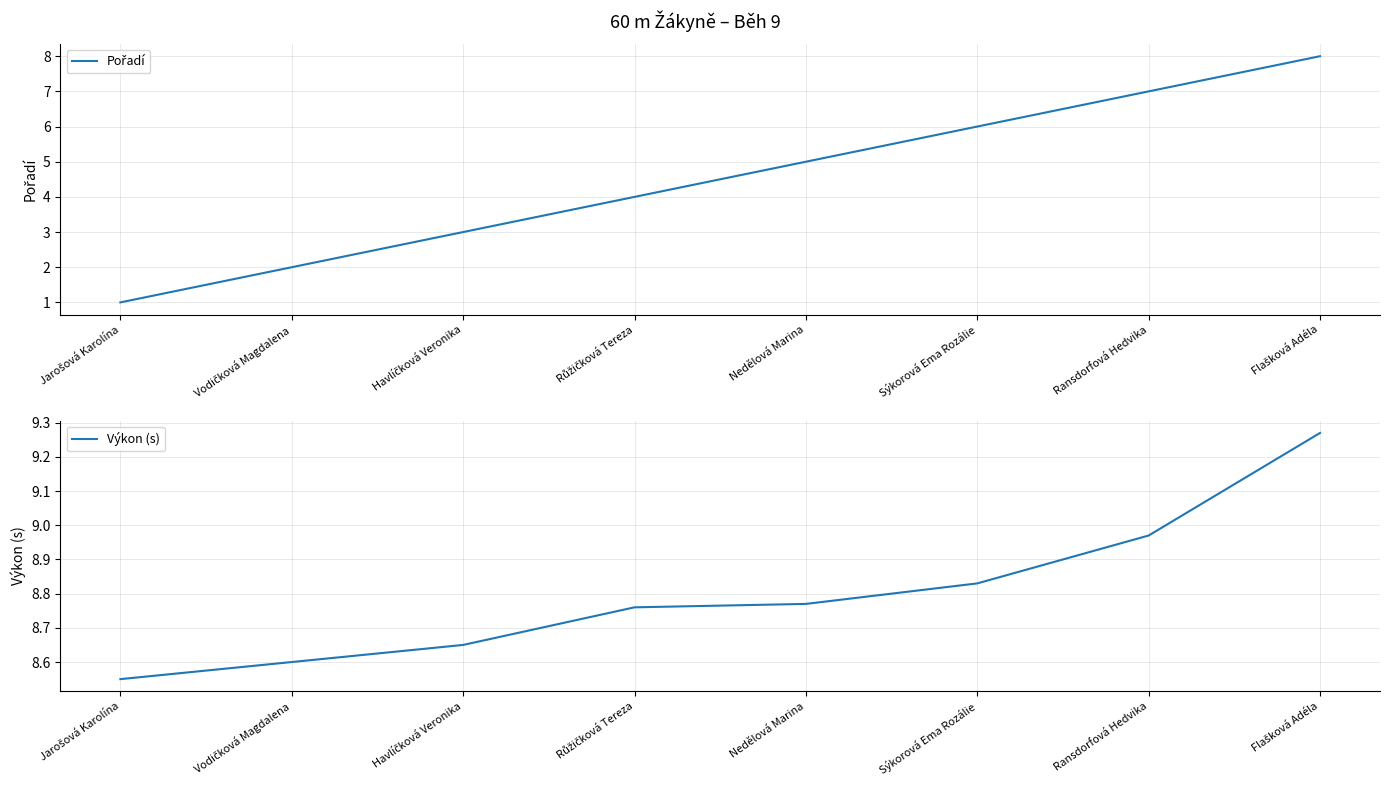

Reading right to left, transcribe all the data shown in this chart.

Pořadí: Flašková Adéla=8.0	Ransdorfová Hedvika=7.0	Sýkorová Ema Rozálie=6.0	Nedělová Marina=5.0	Růžičková Tereza=4.0	Havlíčková Veronika=3.0	Vodičková Magdalena=2.0	Jarošová Karolína=1.0
Výkon (s): Flašková Adéla=9.3	Ransdorfová Hedvika=9.0	Sýkorová Ema Rozálie=8.8	Nedělová Marina=8.8	Růžičková Tereza=8.8	Havlíčková Veronika=8.7	Vodičková Magdalena=8.6	Jarošová Karolína=8.6